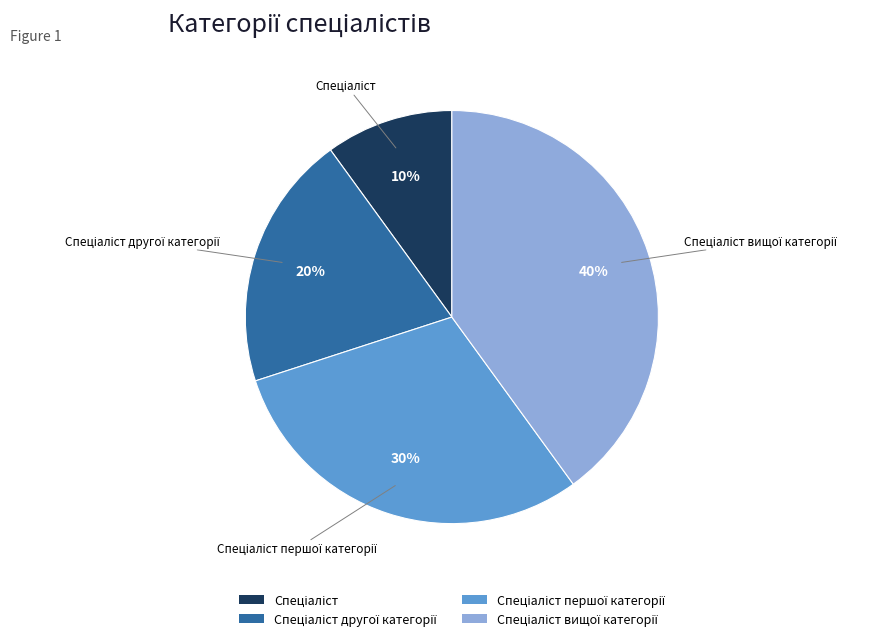

Does any single category account for the majority?

No